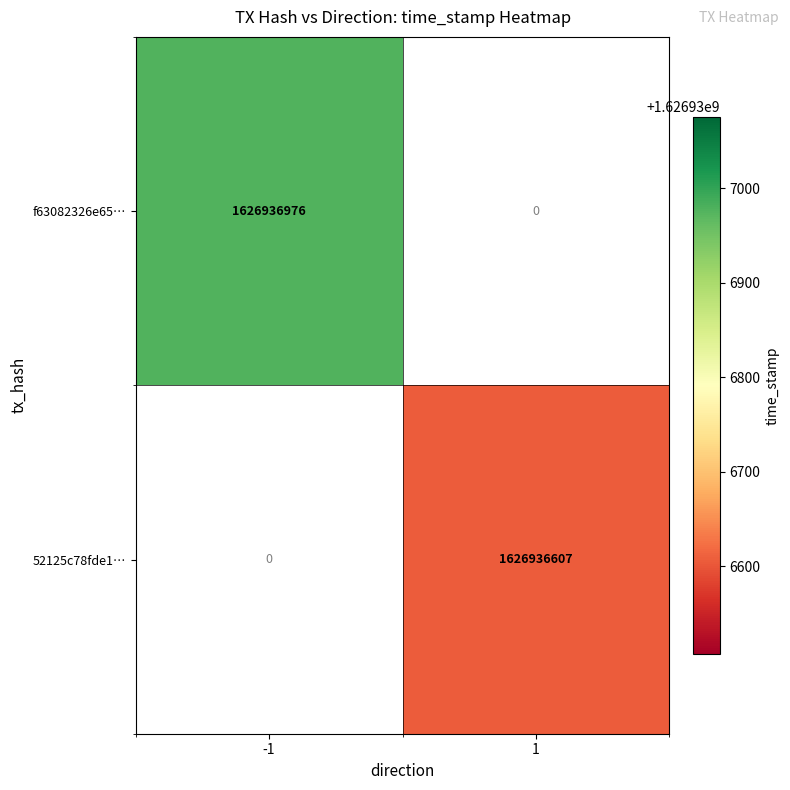

Which category has the highest value across all series?

-1